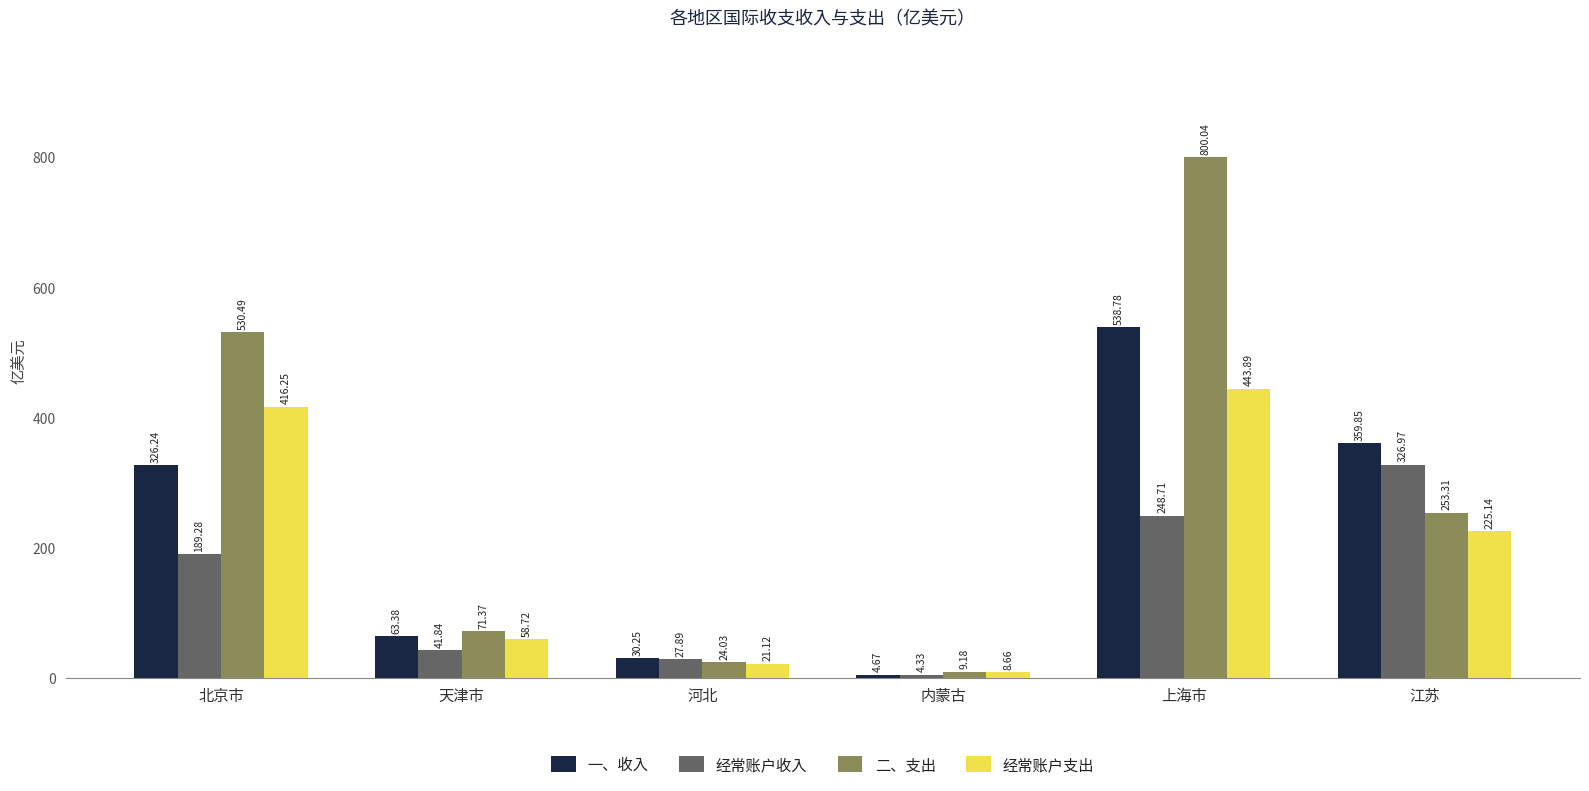

The 经常账户支出 series shows 609.8 at 上海市. True or false?

False